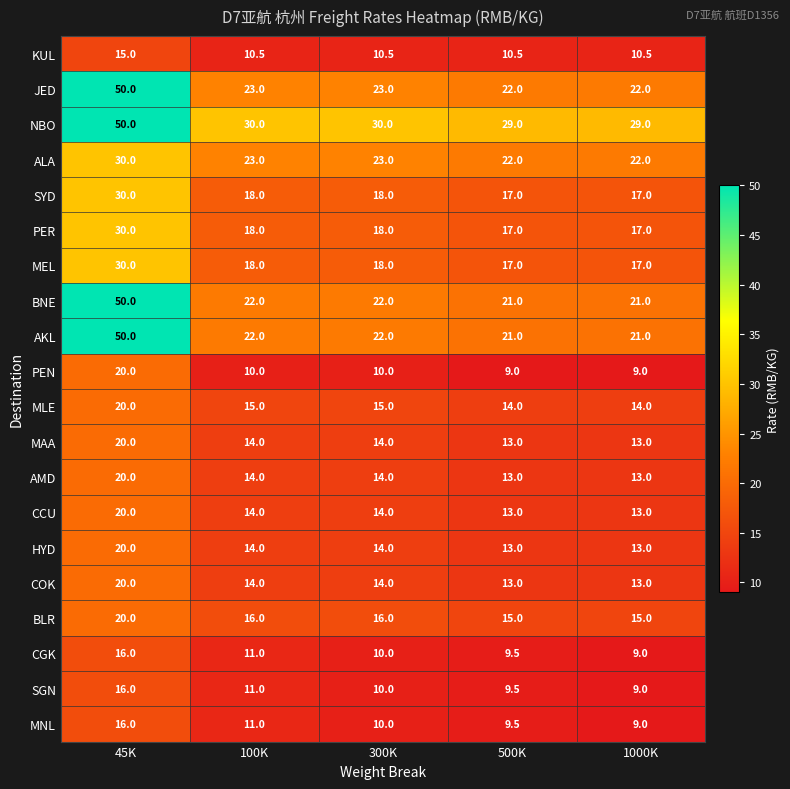

What is the spread (max minus min) of values at 100K?

20.0